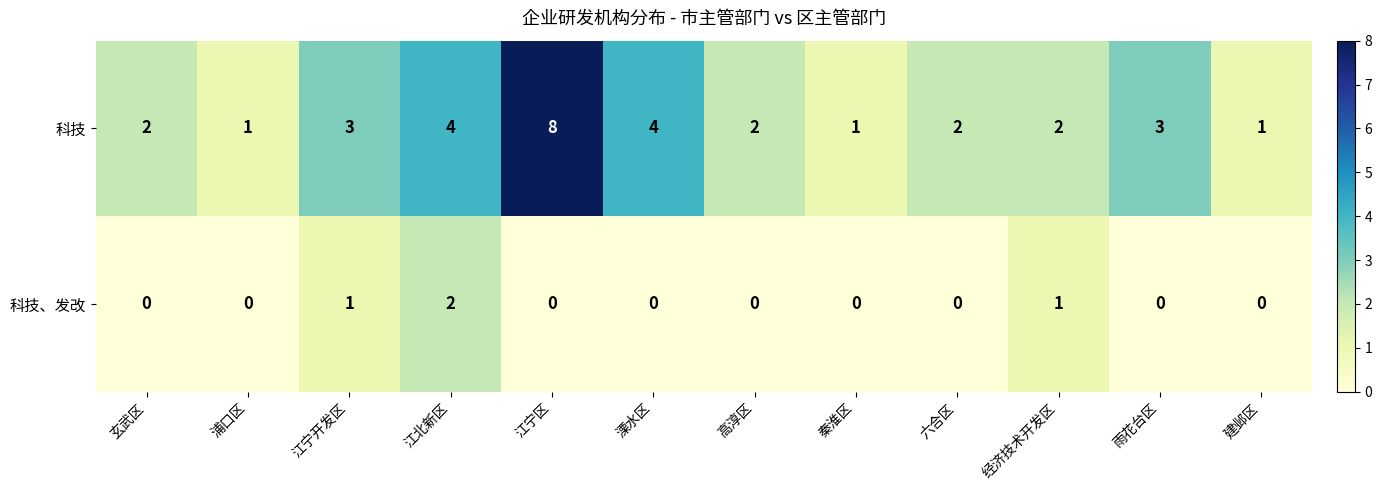

What is the total value across all series at 溧水区?

4